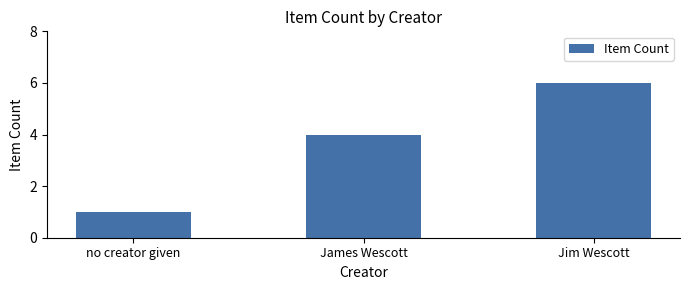

The value at James Wescott is 6. True or false?

False